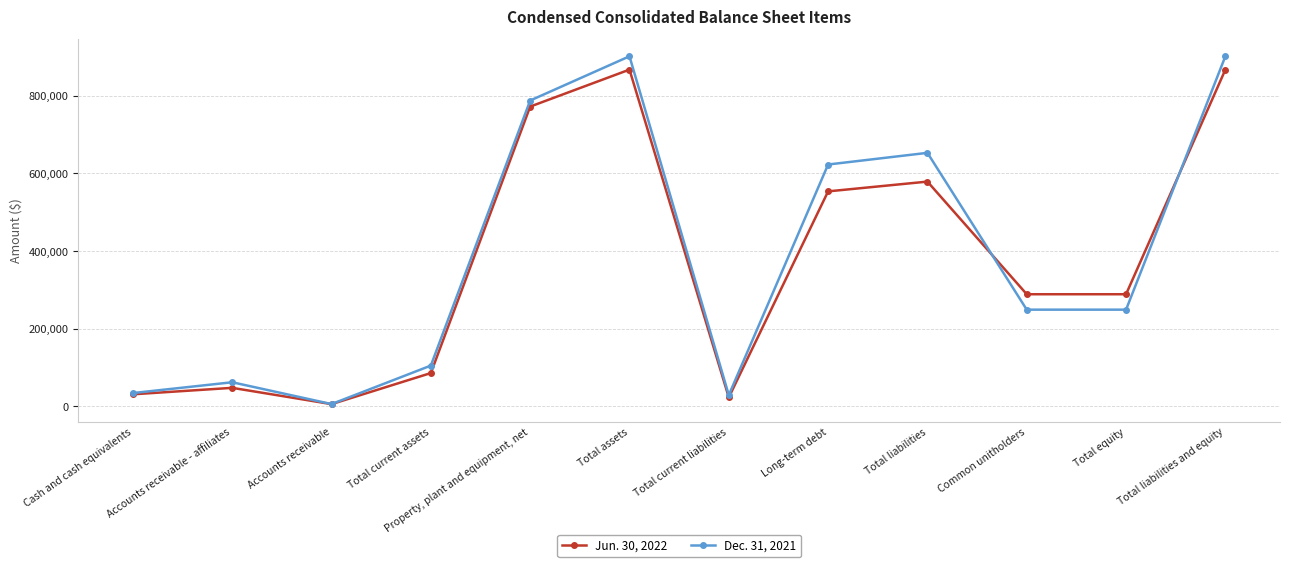

Which series has the widest spread of values?

Dec. 31, 2021